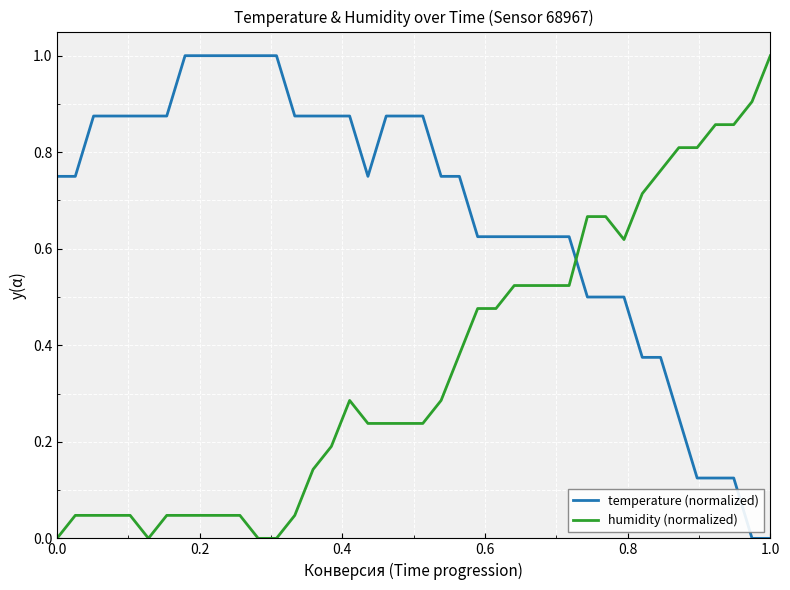

List the series in order of their overall mean, highest first.

temperature (normalized), humidity (normalized)